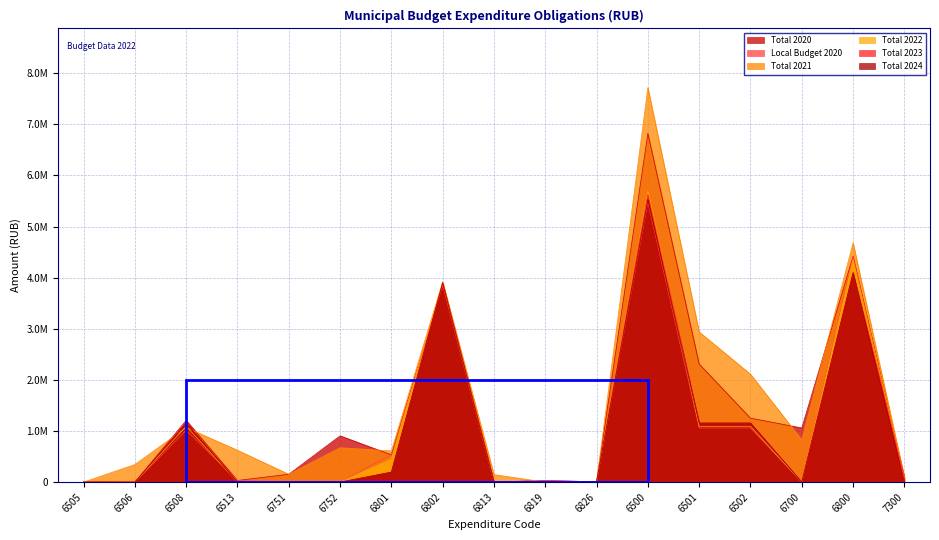

The value of Total 2022 at 6751 is 2519925. True or false?

False